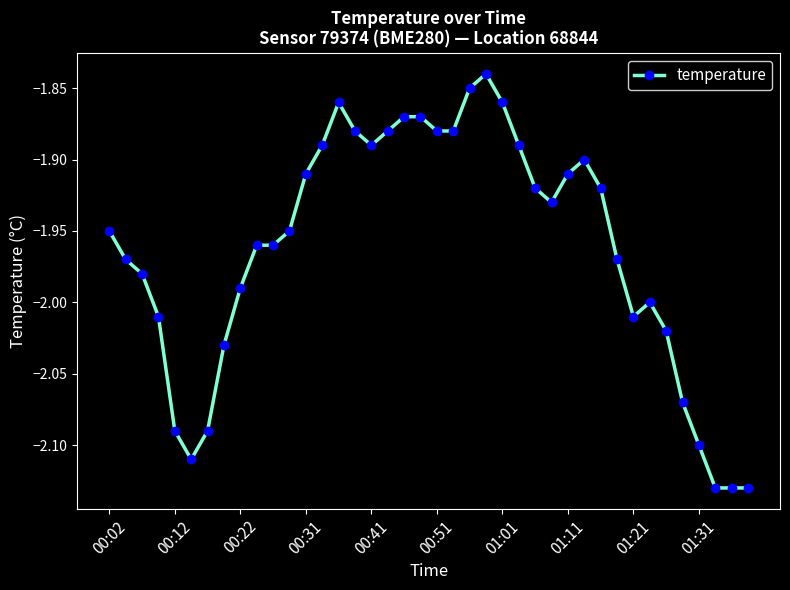

True or false: the data has more than 1 interior local peaks.

True